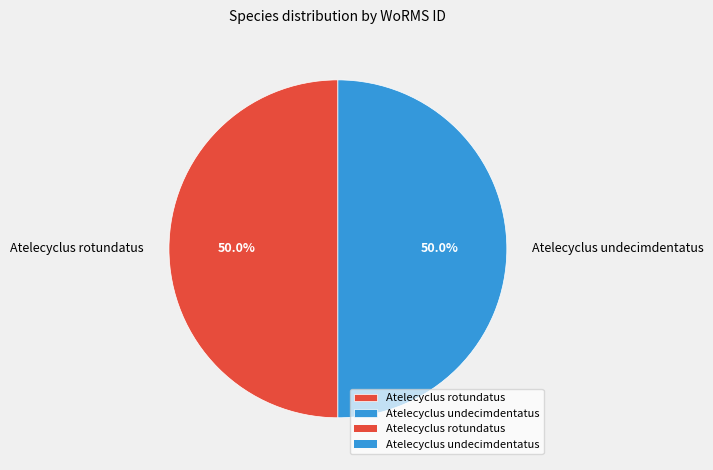

To the nearest percent, what percentage of the pie is Atelecyclus rotundatus?

50%